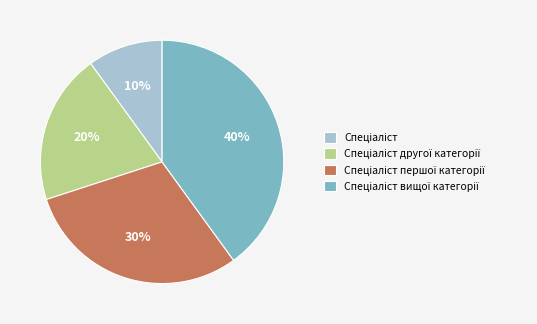

To the nearest percent, what is the average slice percentage?

25%